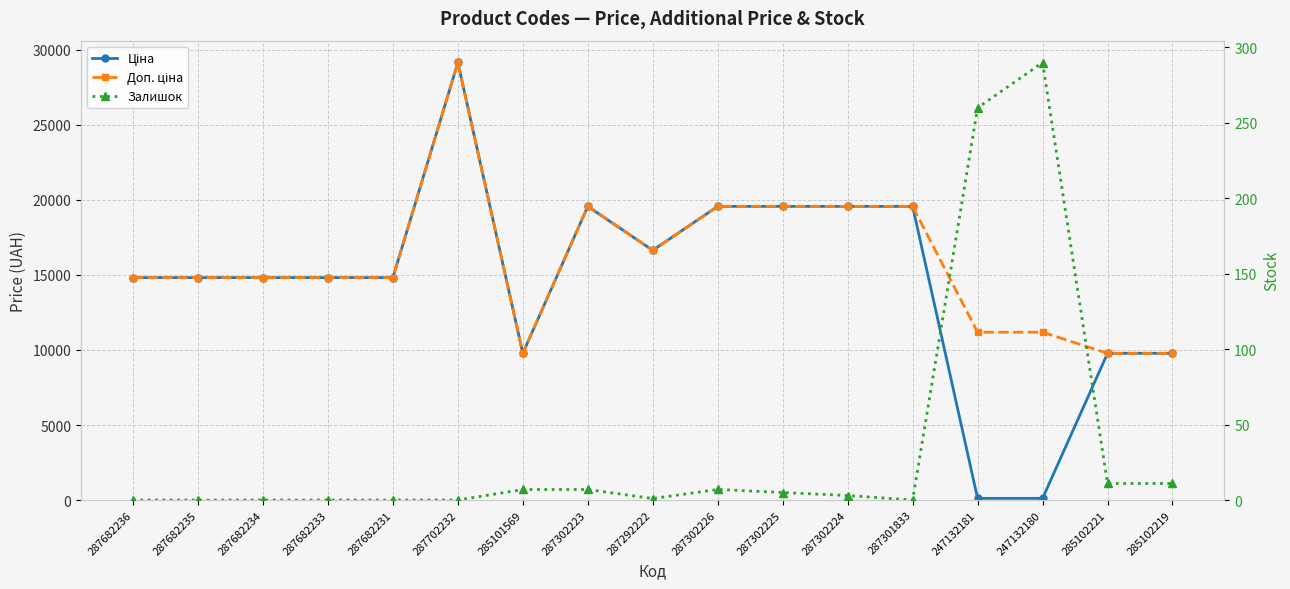

What is the highest value of the Залишок series?

290.0